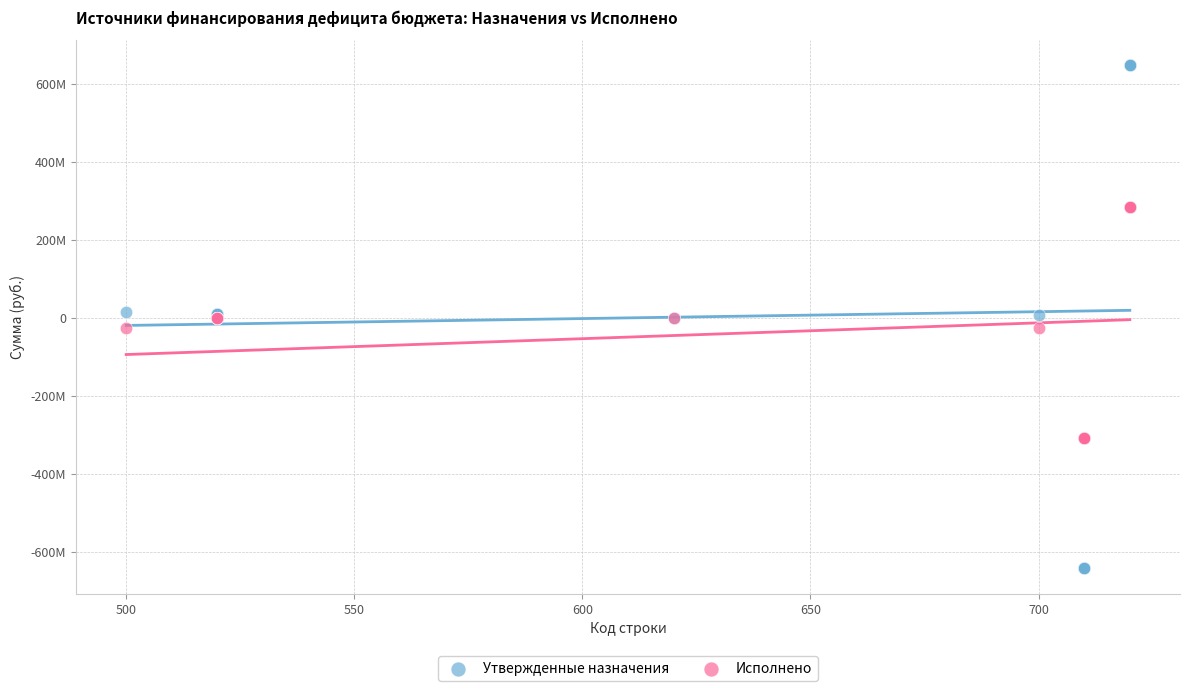

Which series reaches the minimum Y coordinate?

Утвержденные назначения